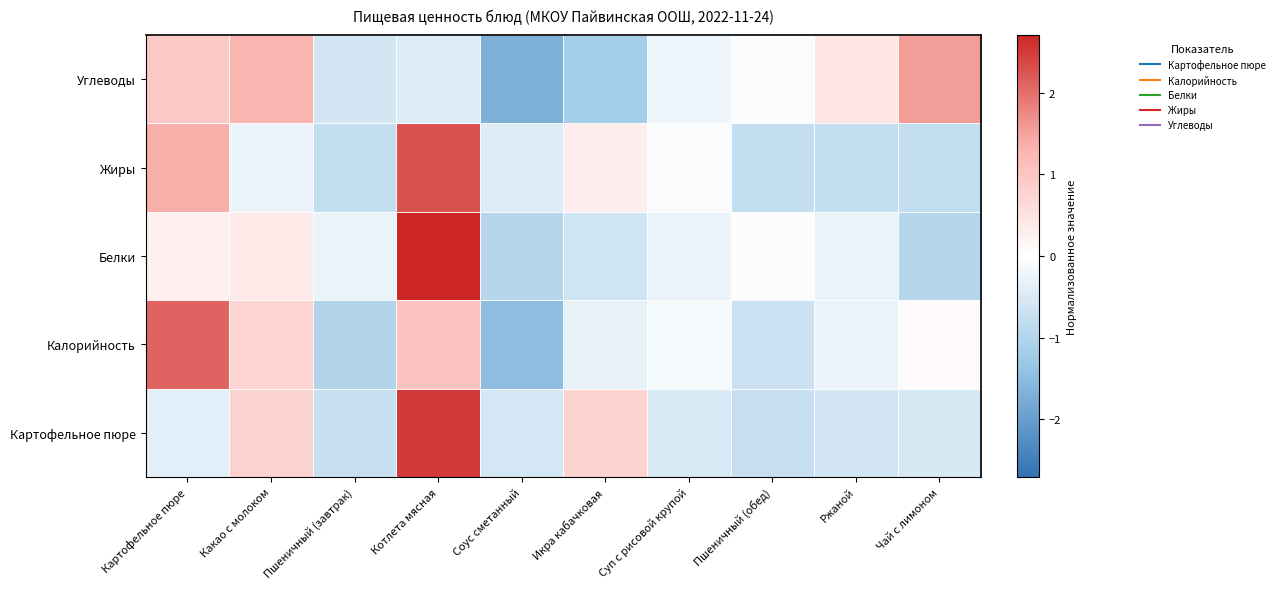

List the series in order of their peak value, highest first.

Белки, Картофельное пюре, Жиры, Калорийность, Углеводы